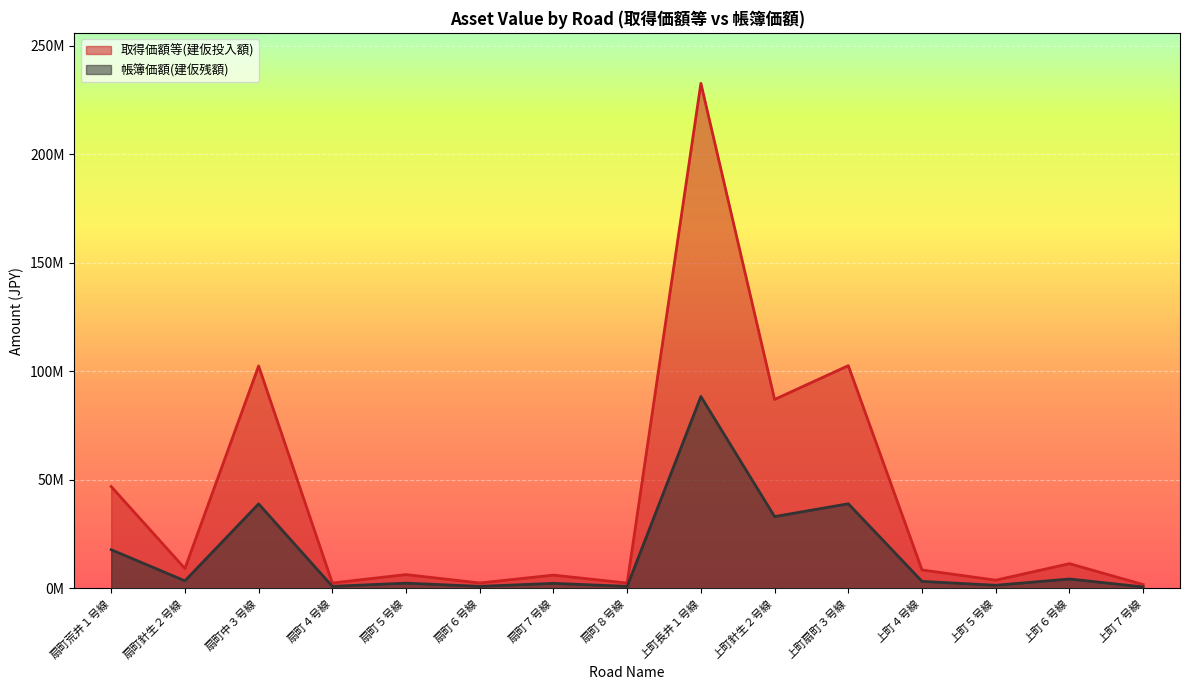

What are all the series names shown in the legend?

取得価額等(建仮投入額), 帳簿価額(建仮残額)